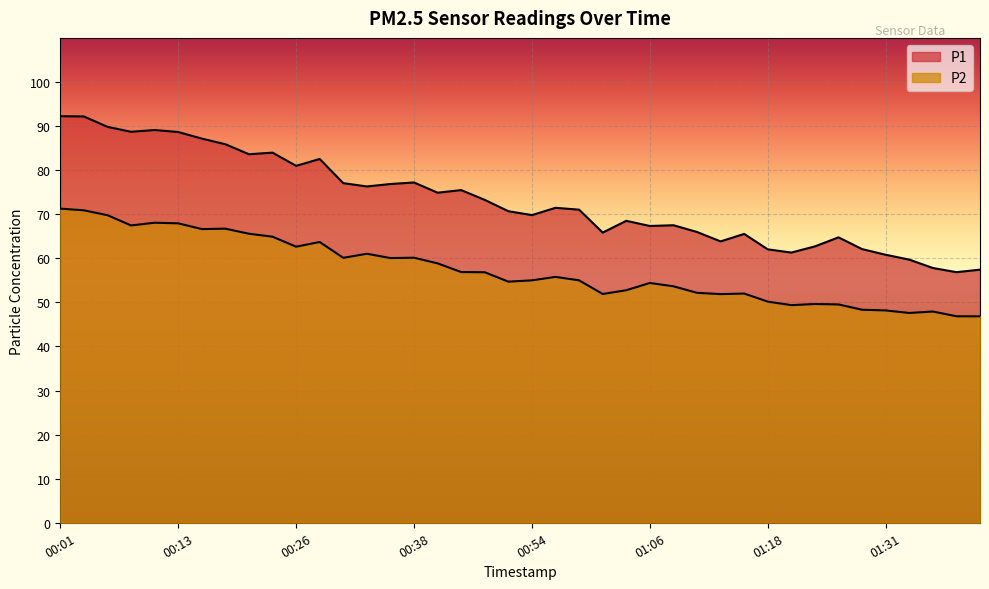

Reading left to right, extract all data points from this chart.

P1: 92.2	92.2	89.8	88.7	89.1	88.7	87.2	85.9	83.6	84.0	81.0	82.5	77.0	76.3	76.8	77.2	74.9	75.5	73.2	70.7	69.8	71.5	71.0	65.8	68.5	67.3	67.5	66.0	63.8	65.5	62.0	61.3	62.7	64.8	62.1	60.8	59.7	57.8	56.9	57.4
P2: 71.3	70.9	69.8	67.5	68.1	67.9	66.6	66.7	65.6	64.9	62.6	63.7	60.1	61.0	60.0	60.1	58.9	56.9	56.8	54.7	55.0	55.8	55.0	51.9	52.8	54.4	53.6	52.2	51.9	52.0	50.2	49.4	49.6	49.5	48.3	48.2	47.6	47.9	46.9	46.8